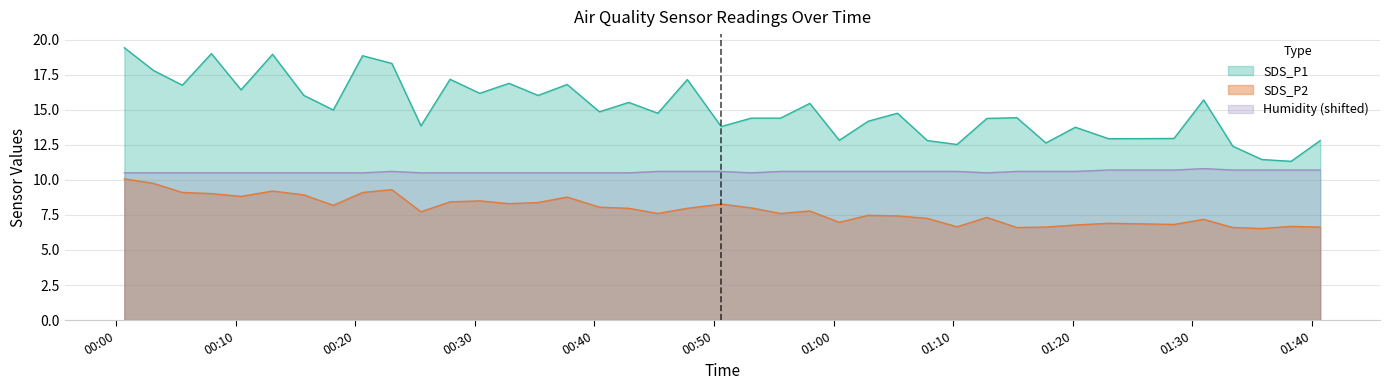

At how many categories does at least one series exceed 11?

40